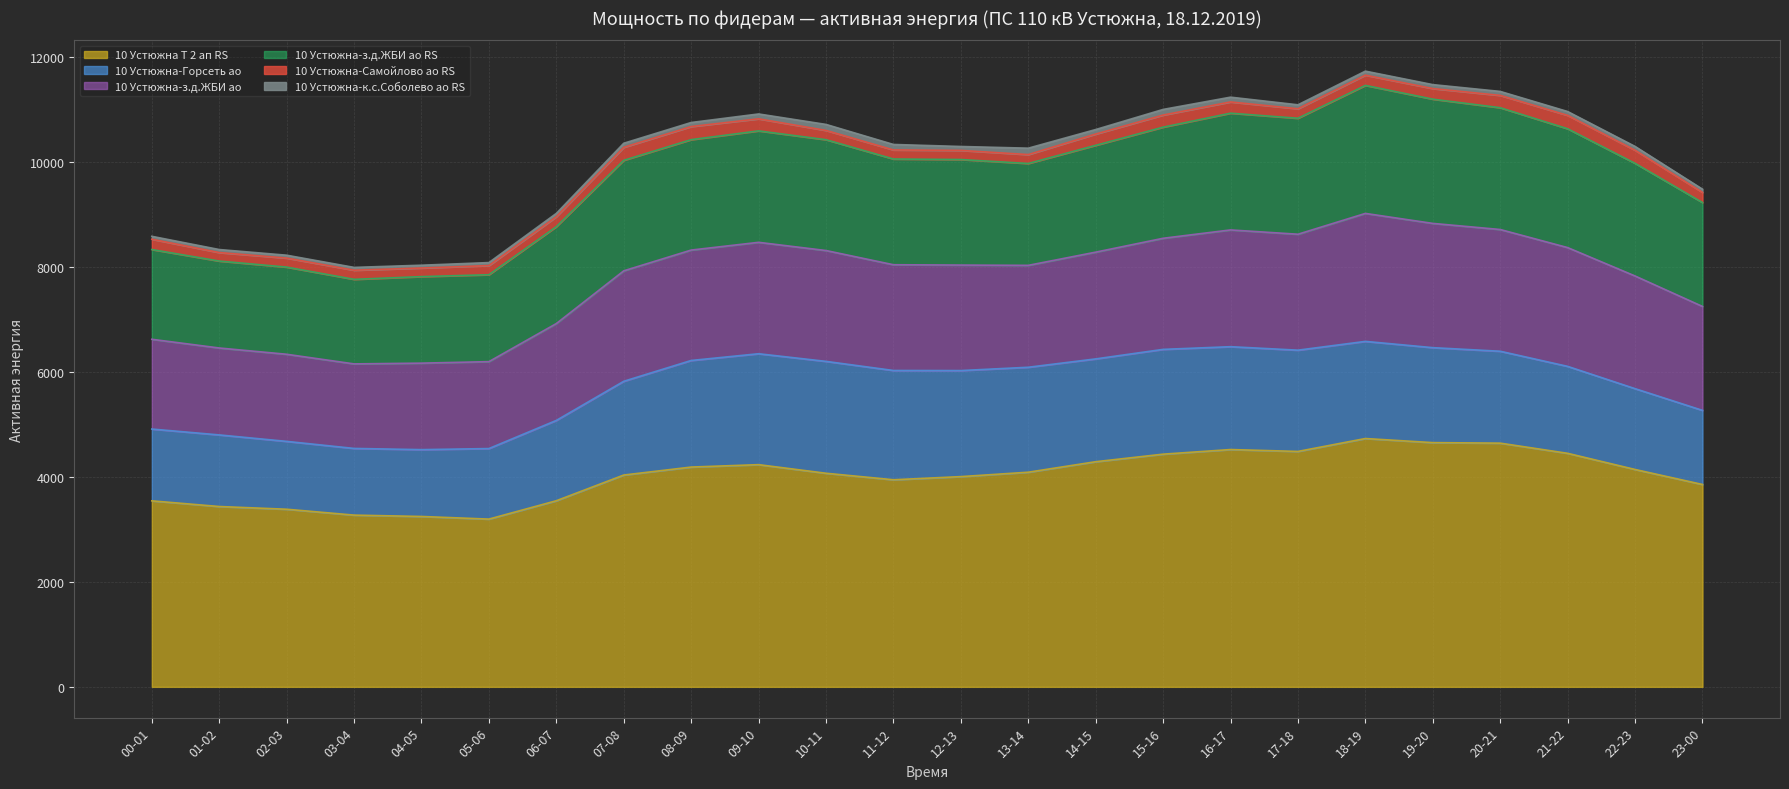

What is the value of the 10 Устюжна Т 2 ап RS point at the 20th from the left?

4656.0